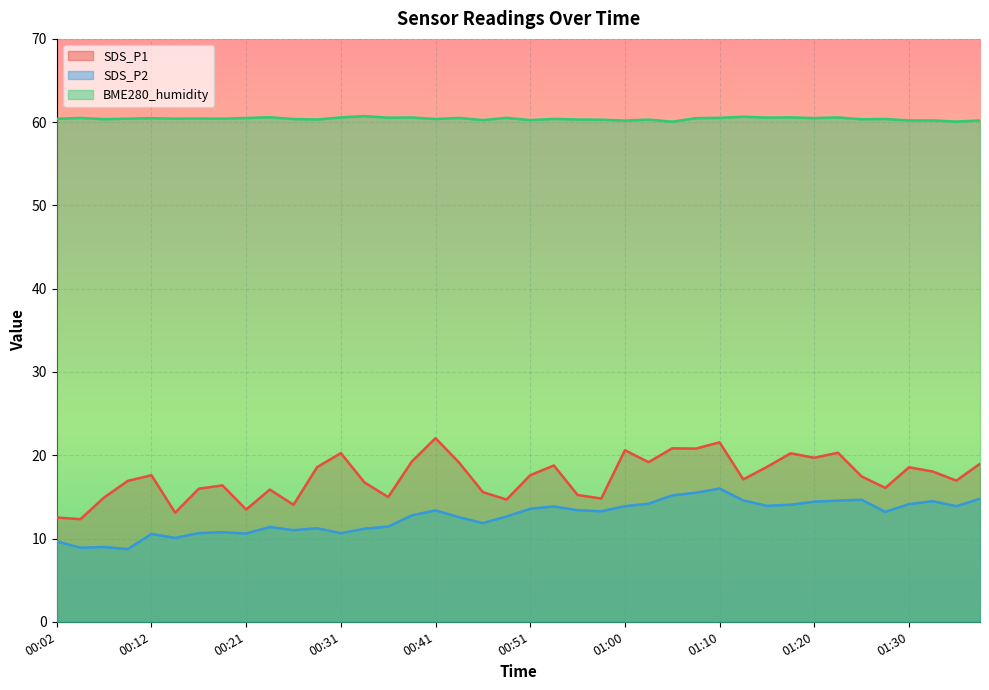

What is the sum of all SDS_P1 values?

695.7